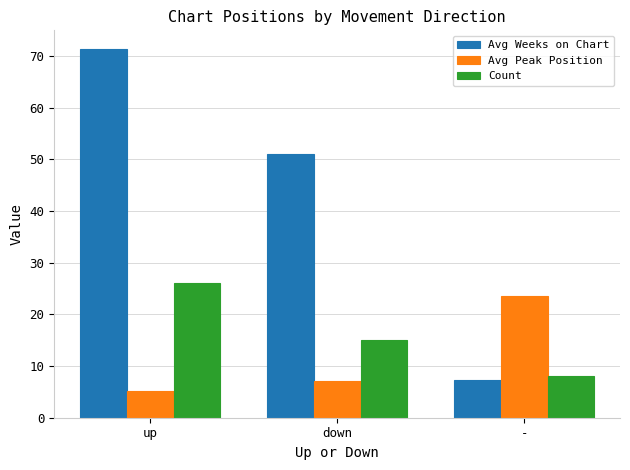

Reading left to right, extract all data points from this chart.

Avg Weeks on Chart: 71.4	51.1	7.4
Avg Peak Position: 5.2	7.1	23.6
Count: 26.0	15.0	8.0